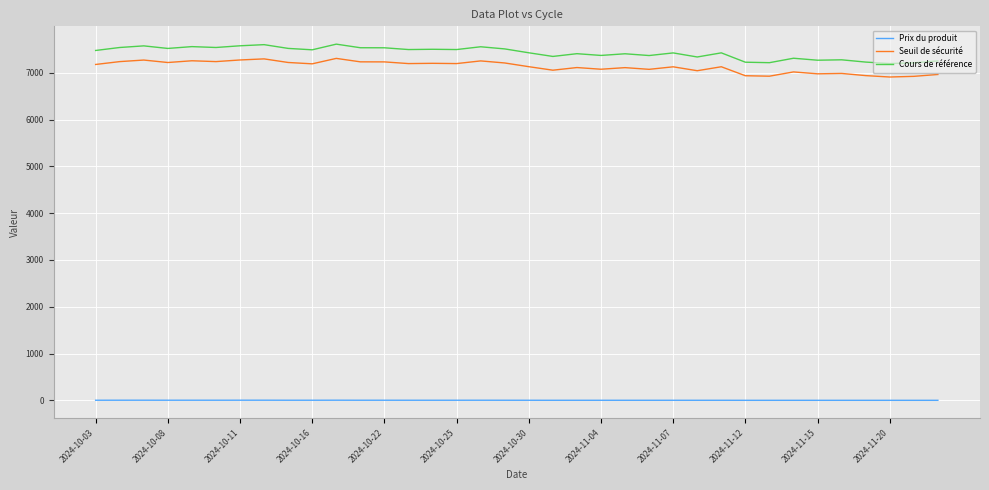

What is the maximum value shown in the chart?

7613.1